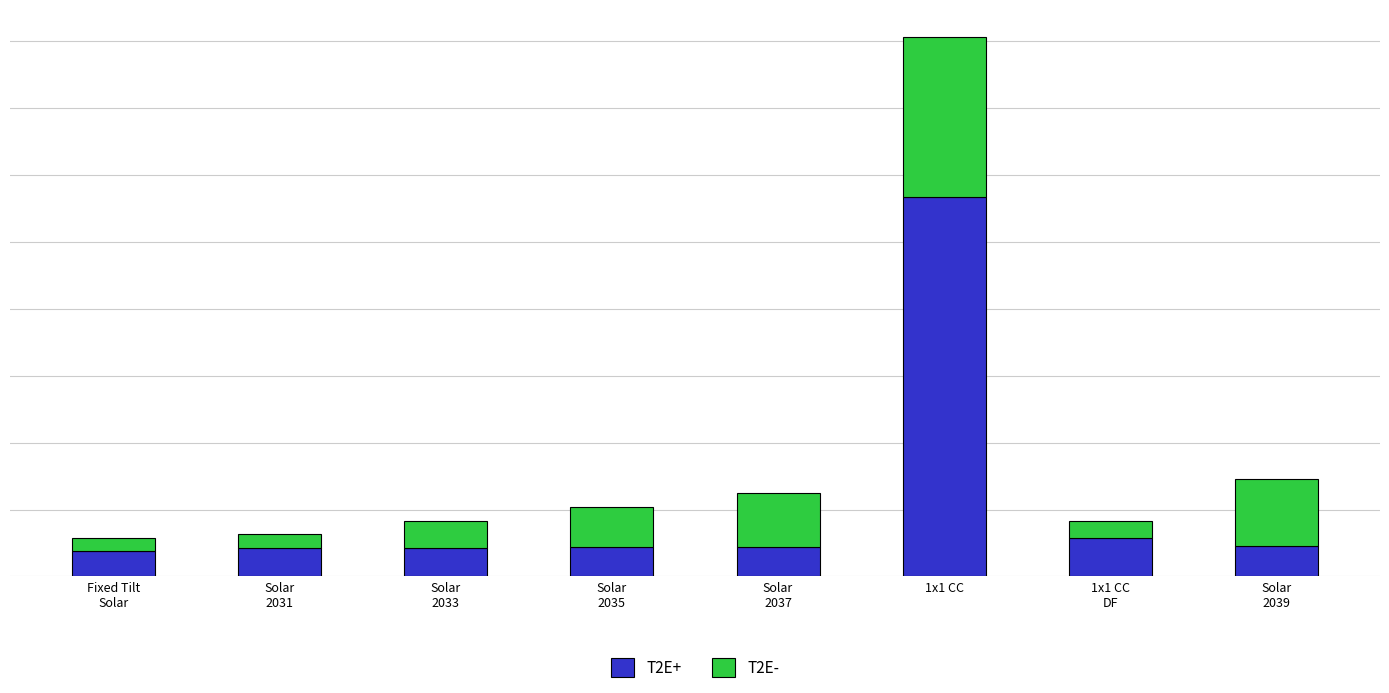

What is the sum of all T2E- values?

1463.9